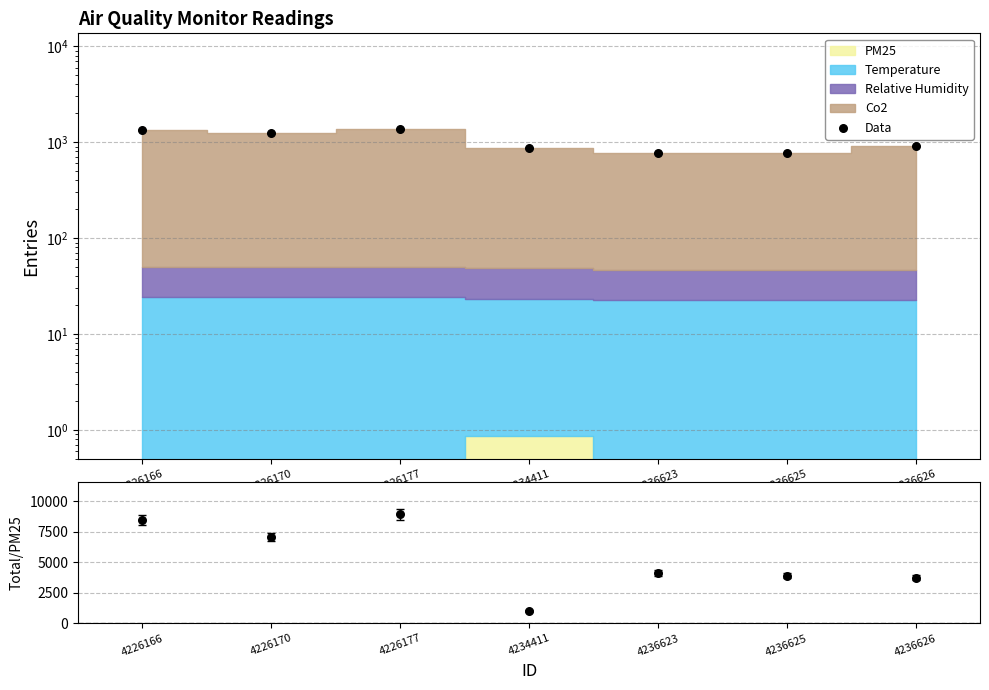

Which series has the largest Y range (max minus min)?

Total/PM25